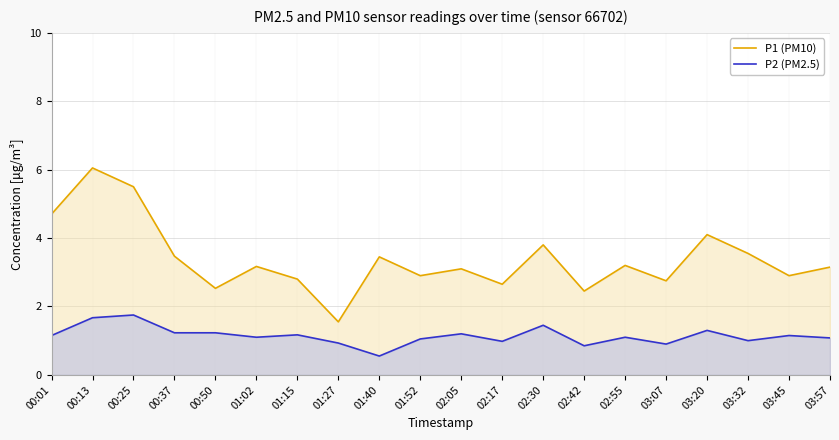

Where is P1 (PM10) nearest to the value 3?

01:52